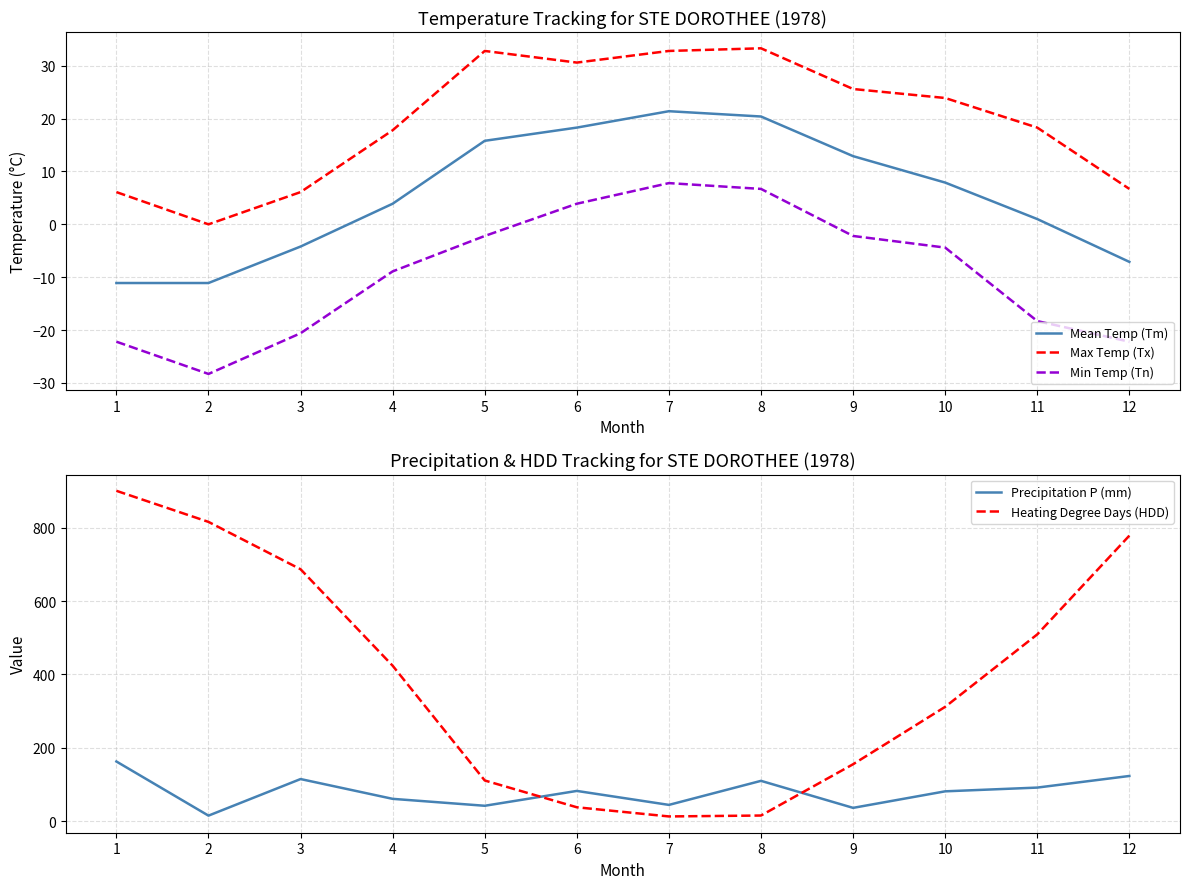

Reading right to left, list all the values displayed in this chart.

Mean Temp (Tm): 12=-7.1	11=1.0	10=7.9	9=12.9	8=20.4	7=21.4	6=18.3	5=15.8	4=3.9	3=-4.2	2=-11.1	1=-11.1
Max Temp (Tx): 12=6.7	11=18.3	10=23.9	9=25.6	8=33.3	7=32.8	6=30.6	5=32.8	4=17.8	3=6.1	2=0.0	1=6.1
Min Temp (Tn): 12=-22.2	11=-18.3	10=-4.4	9=-2.2	8=6.7	7=7.8	6=3.9	5=-2.2	4=-8.9	3=-20.6	2=-28.3	1=-22.2
Precipitation P (mm): 12=123.0	11=91.3	10=81.1	9=36.0	8=109.7	7=44.1	6=82.2	5=41.7	4=60.6	3=114.6	2=14.8	1=162.5
Heating Degree Days (HDD): 12=778.6	11=509.2	10=311.6	9=155.0	8=15.1	7=12.6	6=37.6	5=110.7	4=423.7	3=686.9	2=816.1	1=900.9